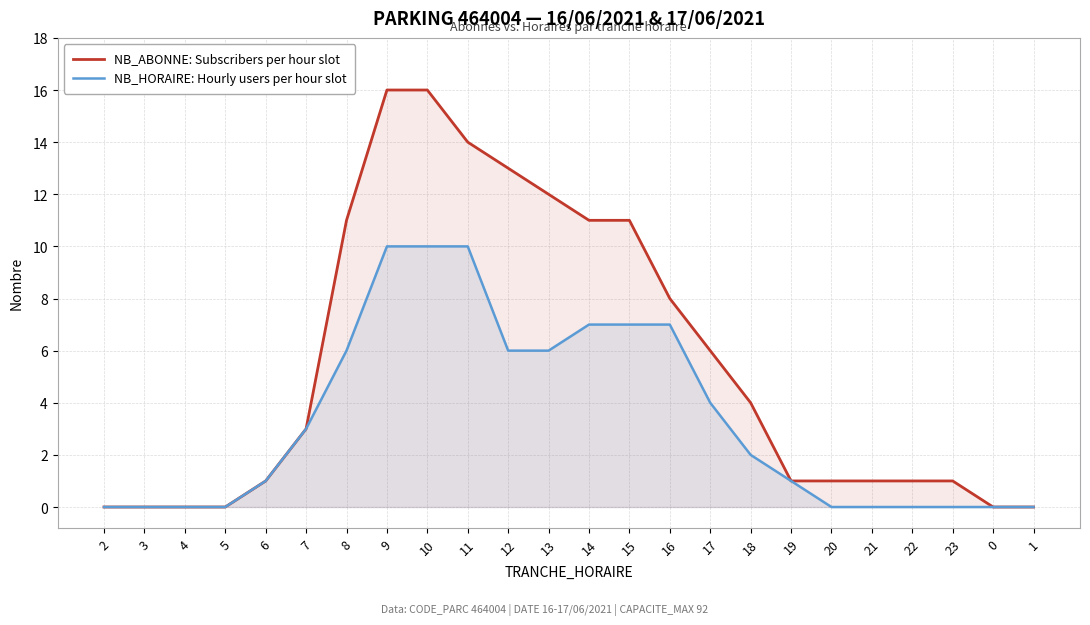

What are all the series names shown in the legend?

NB_ABONNE: Subscribers per hour slot, NB_HORAIRE: Hourly users per hour slot